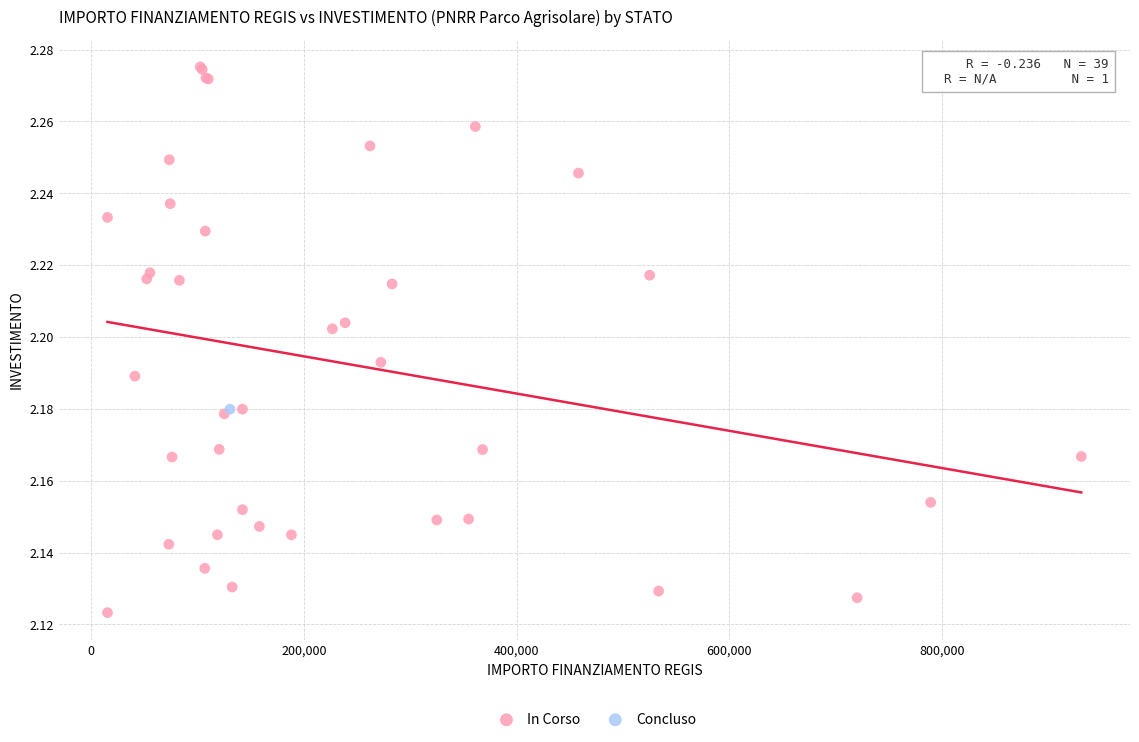

What are all the series names shown in the legend?

In Corso, Concluso